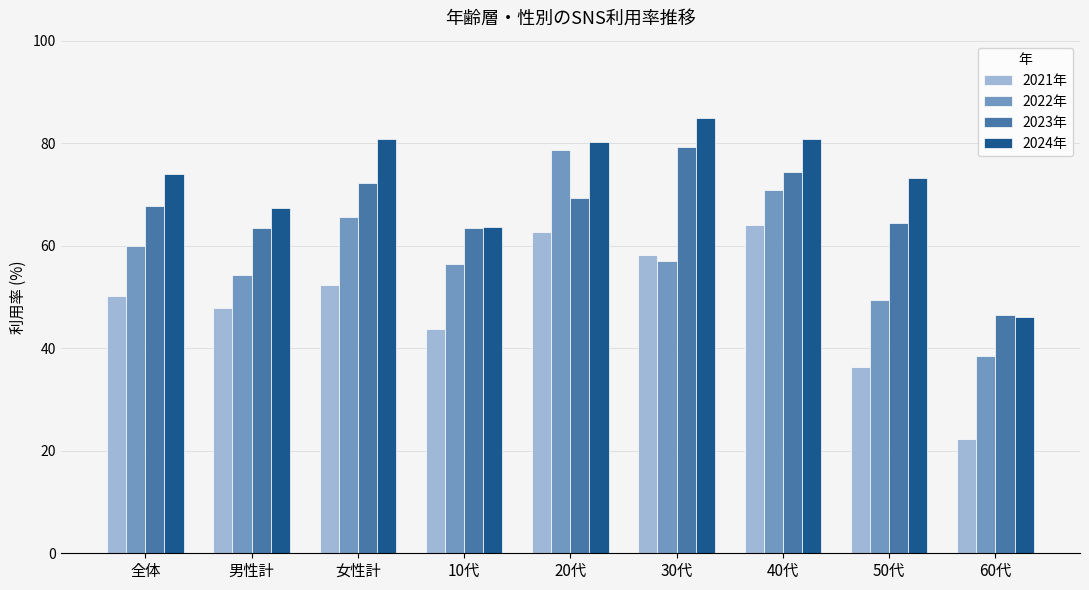

What is the average value of the 2024年 series?

72.4